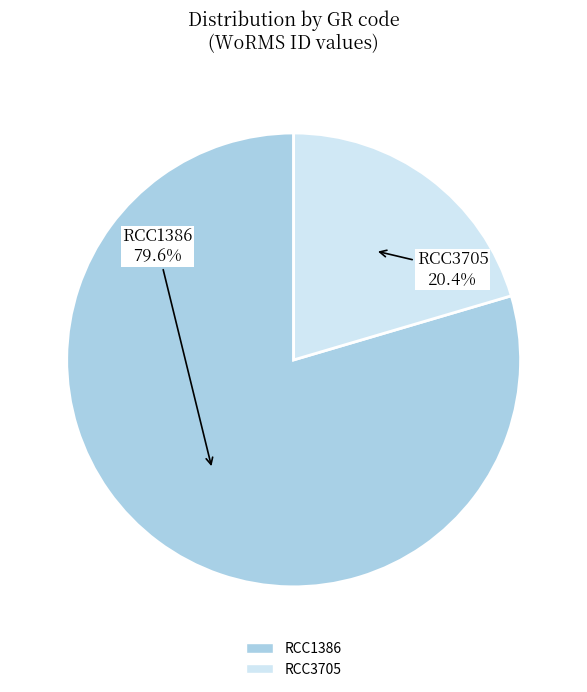

Which category has the smallest portion of the pie?

RCC3705